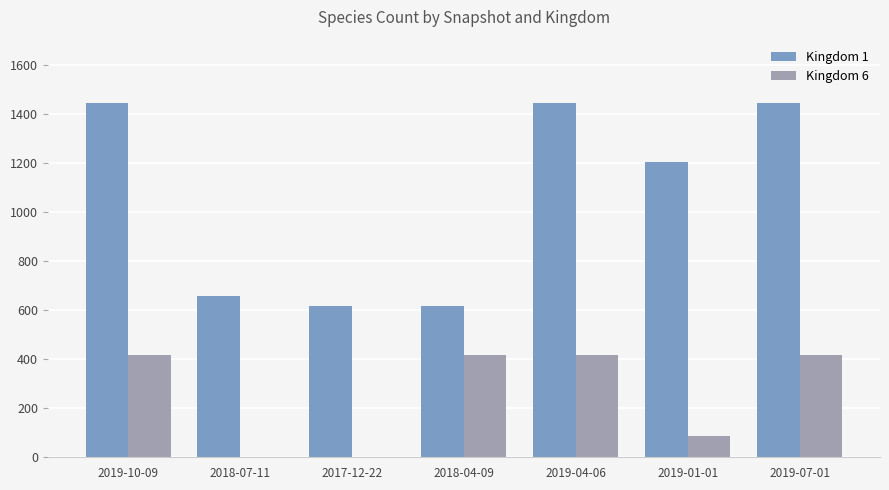

True or false: Kingdom 6 has a value of -200 at 2017-12-22.

False